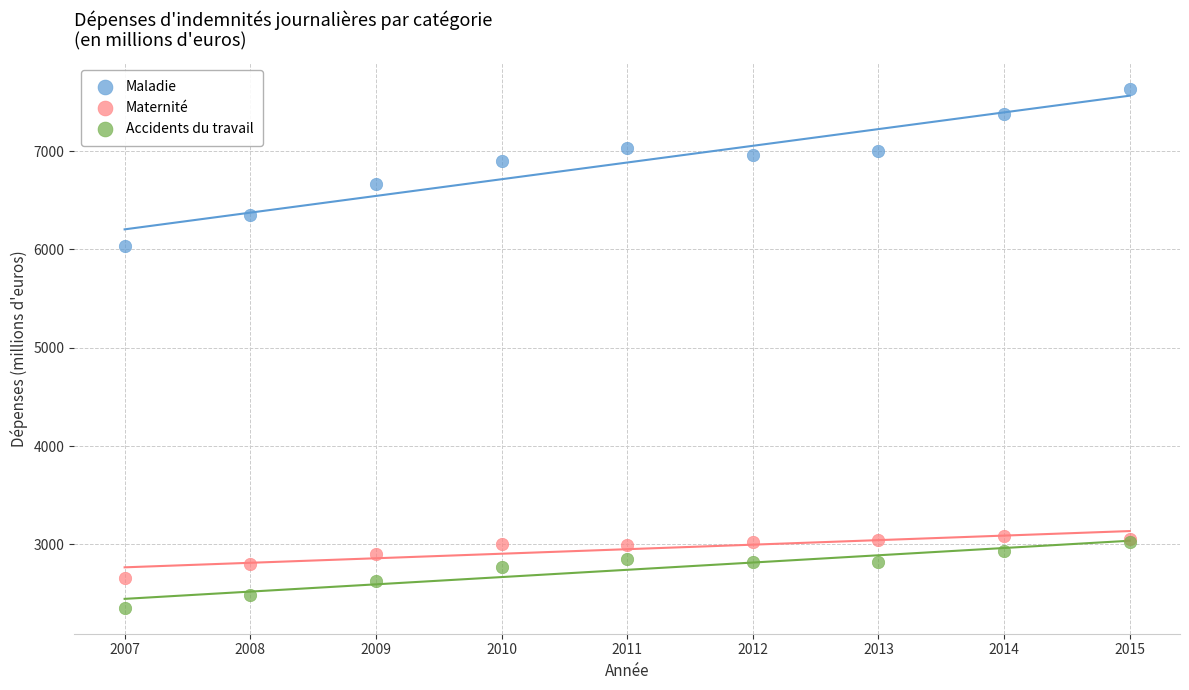

In the Maladie series, what Y value is closest to 6831?

6897.5